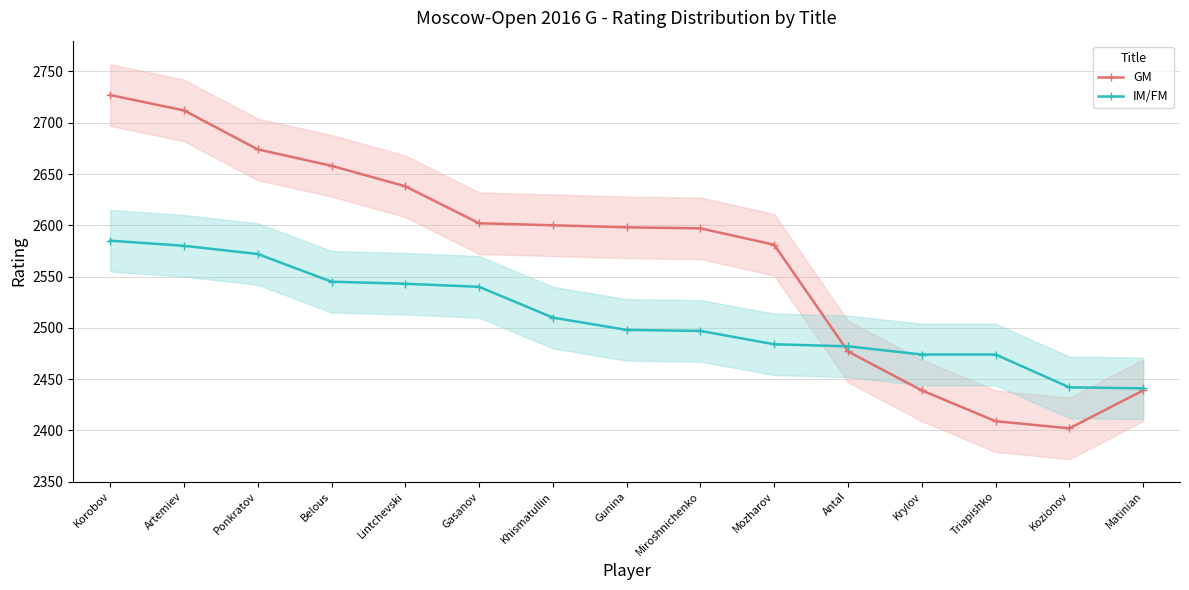

What is the maximum value shown in the chart?

2727